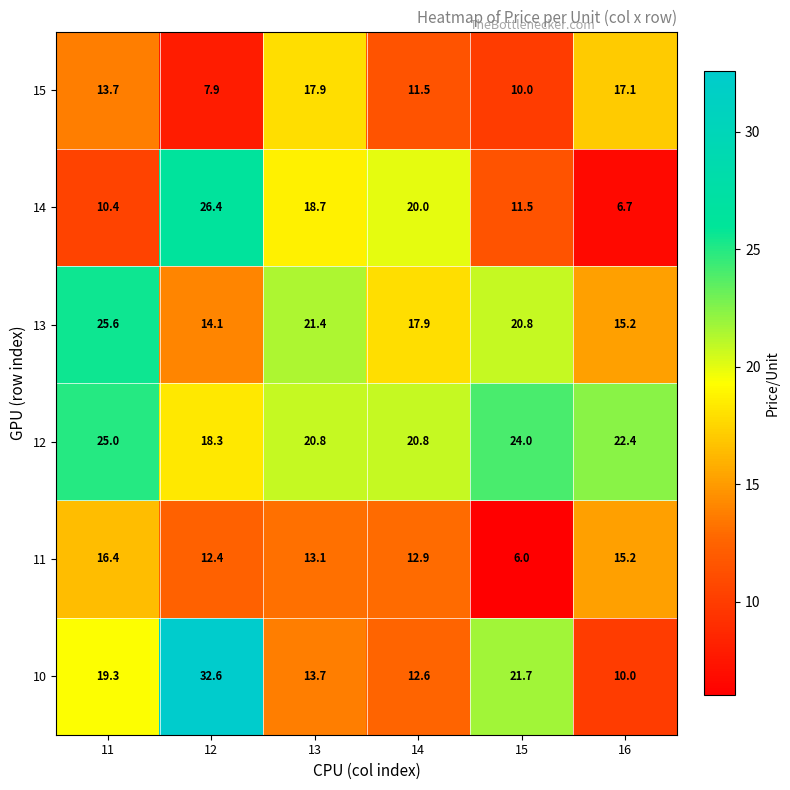

At which category does the chart reach its minimum across all series?

15